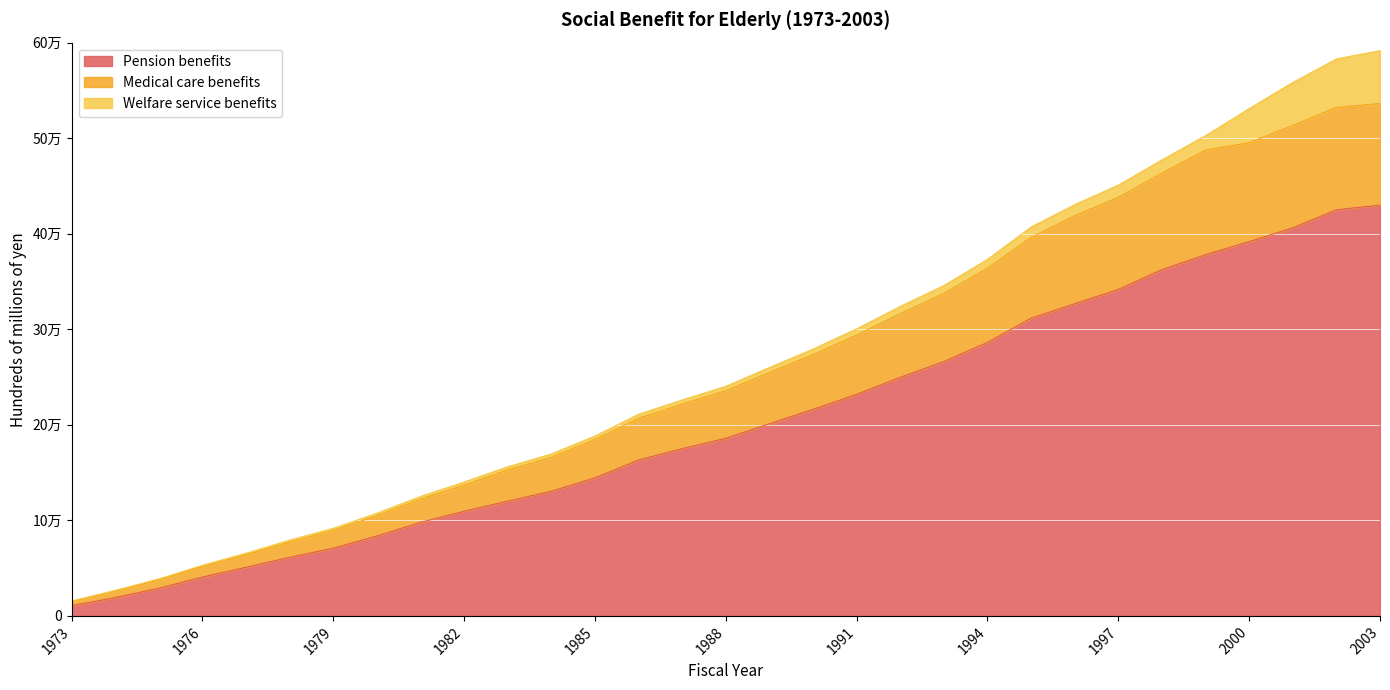

Between 2002 and 2001, which is larger?

2002